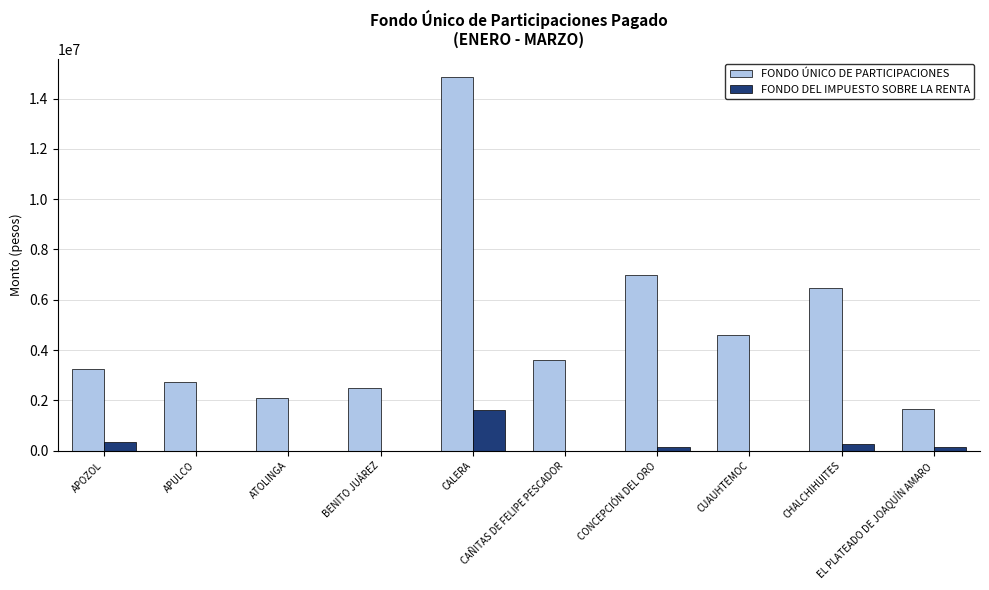

What is the sum of all FONDO ÚNICO DE PARTICIPACIONES values?

48663911